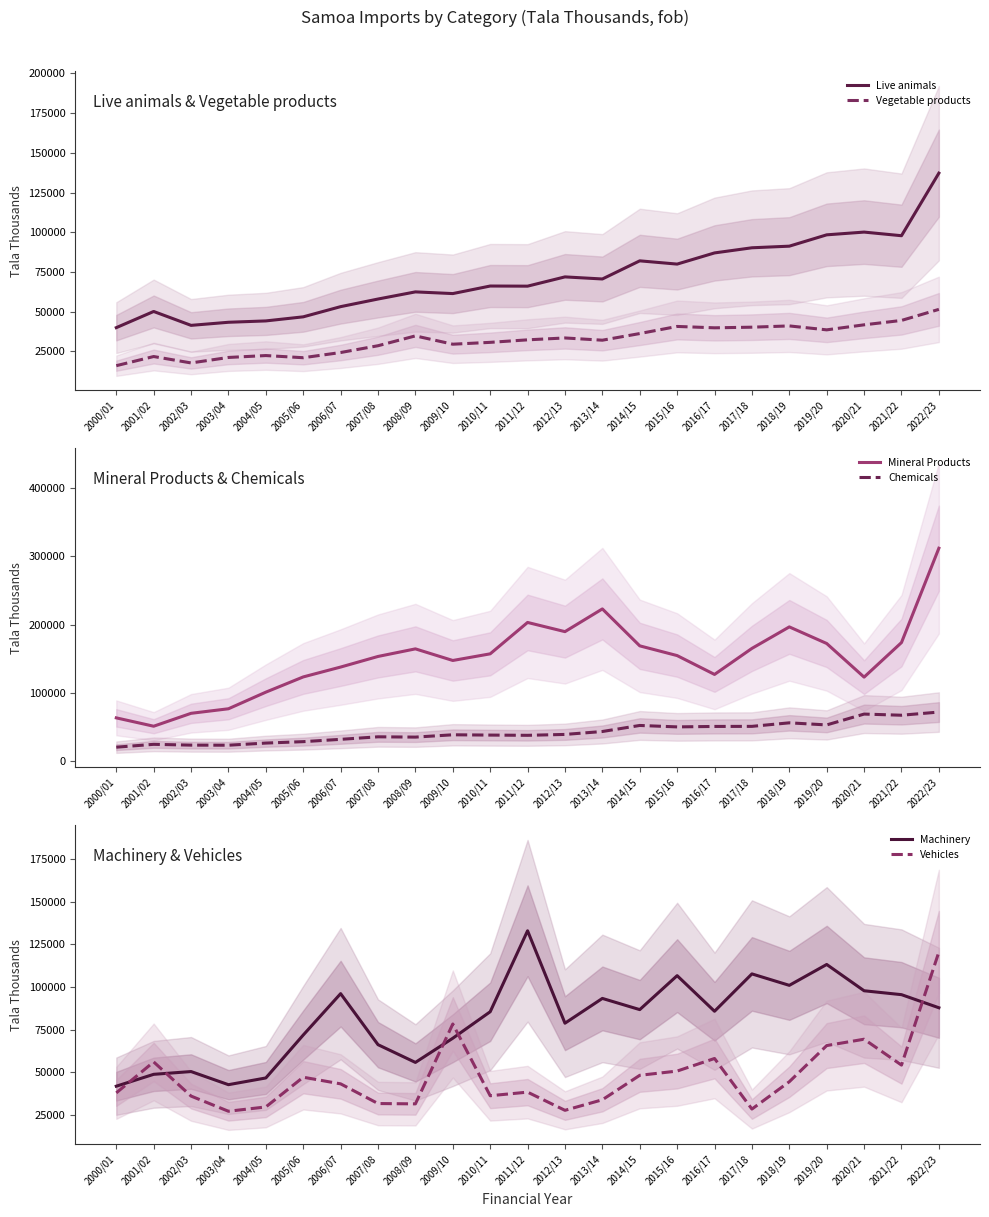

At which label is Vehicles closest to 73889?

2020/21